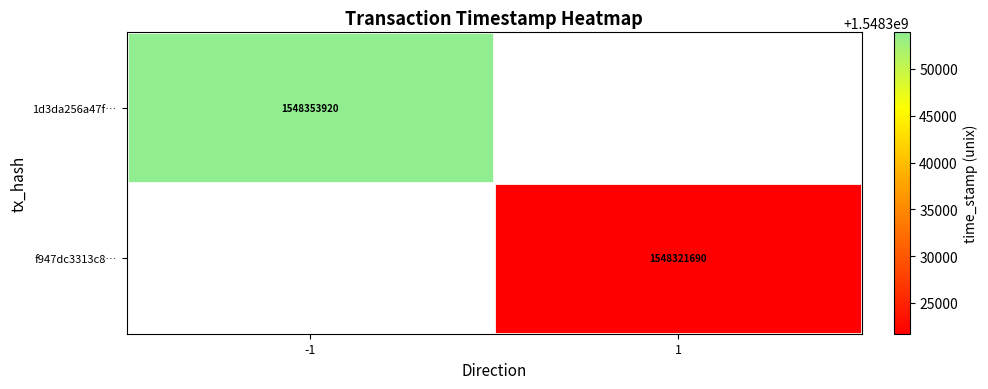

True or false: f947dc3313c8… has a value of 2620721992 at 1.

False